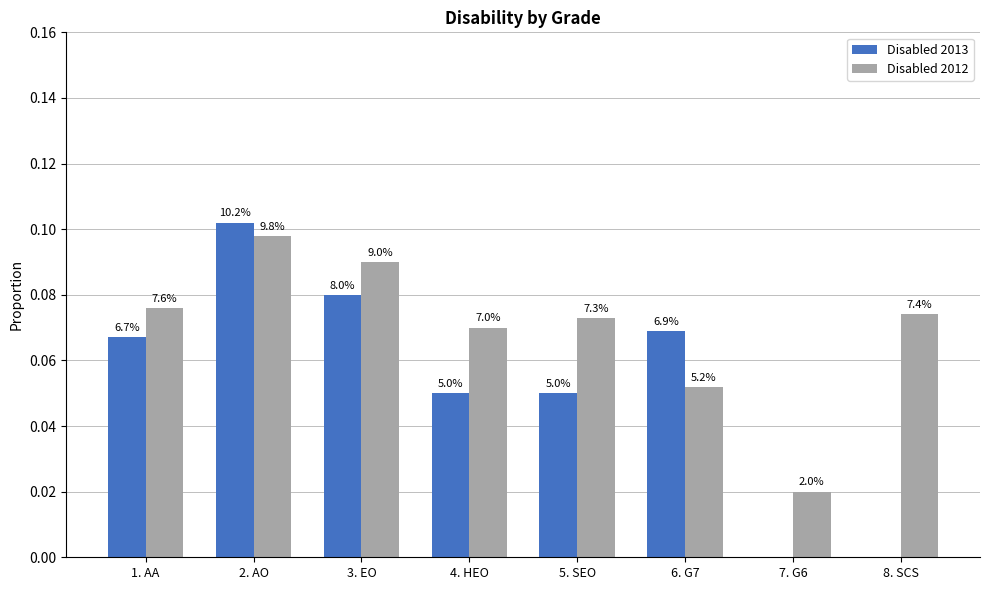

What are all the series names shown in the legend?

Disabled 2013, Disabled 2012